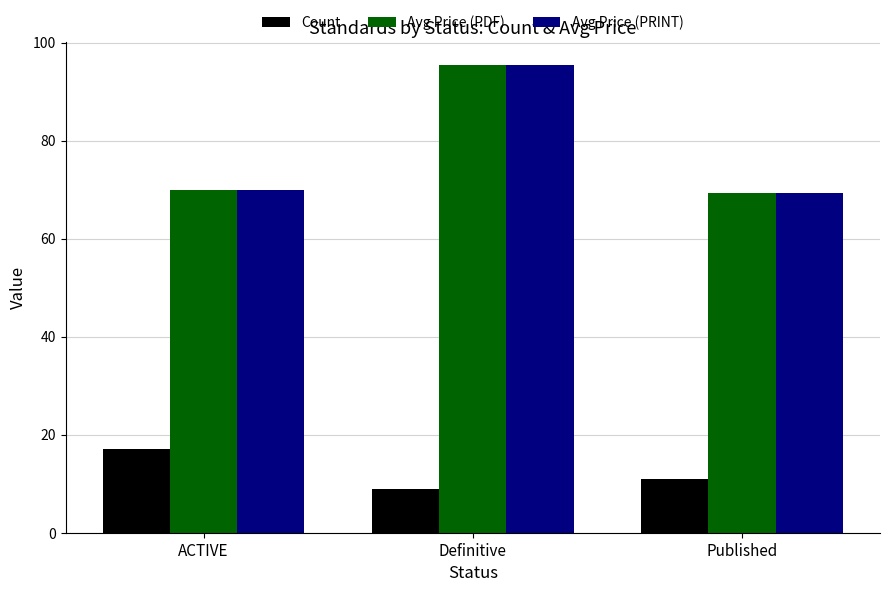

Reading right to left, what are all the values shown in this chart?

Count: Published=11.0	Definitive=9.0	ACTIVE=17.0
Avg Price (PDF): Published=69.3	Definitive=95.3	ACTIVE=70.0
Avg Price (PRINT): Published=69.3	Definitive=95.3	ACTIVE=70.0